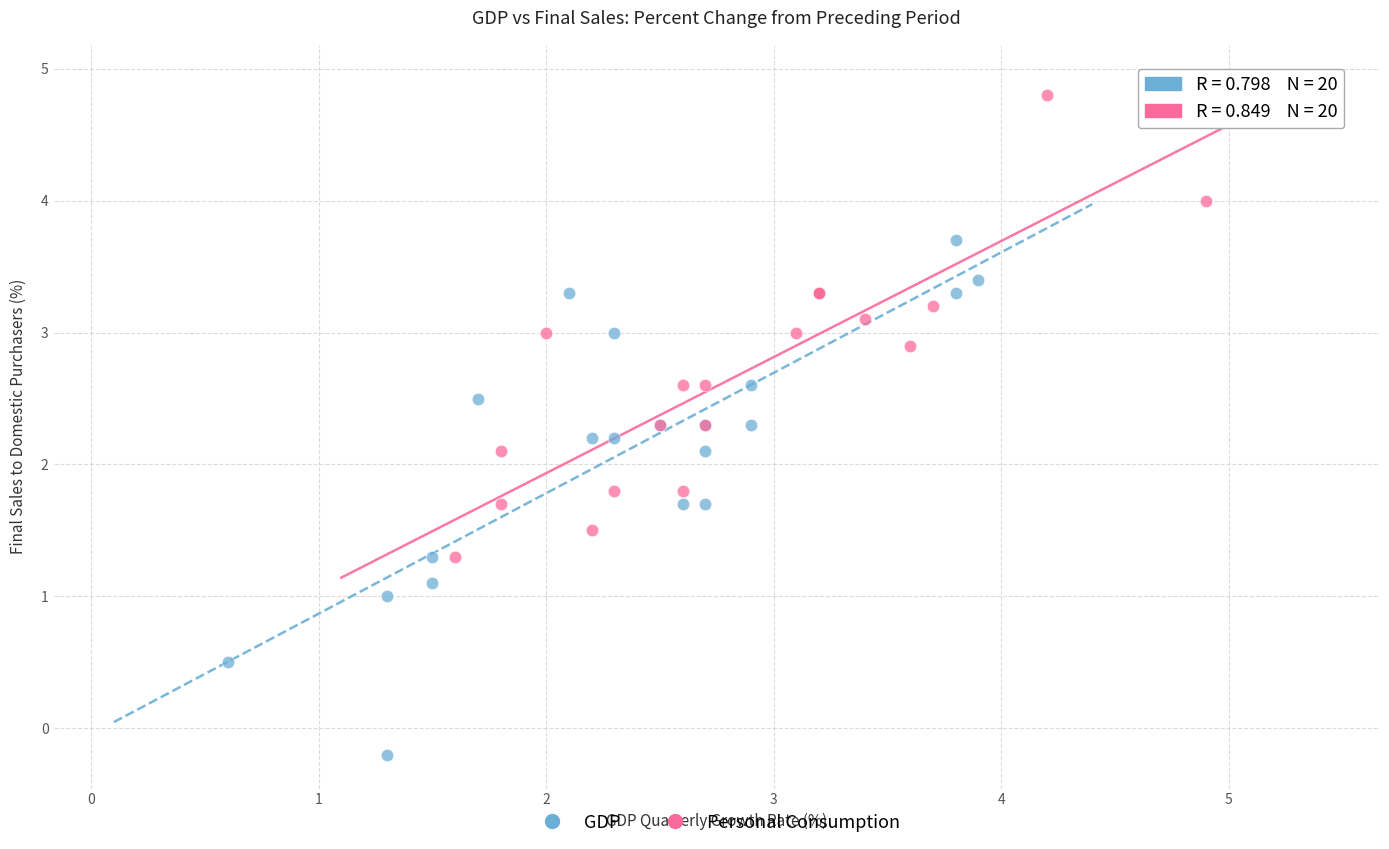

Which series reaches the maximum Y coordinate?

Personal Consumption